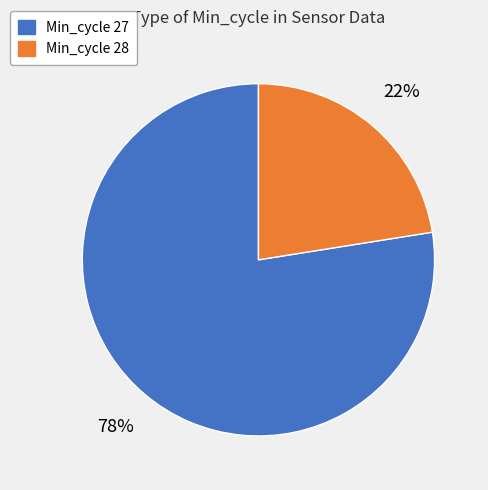

Is there any slice that represents more than half of the pie?

Yes